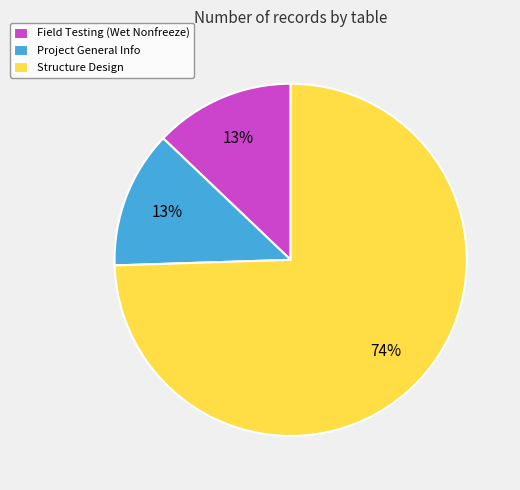

What percentage is the Project General Info slice, to the nearest percent?

13%